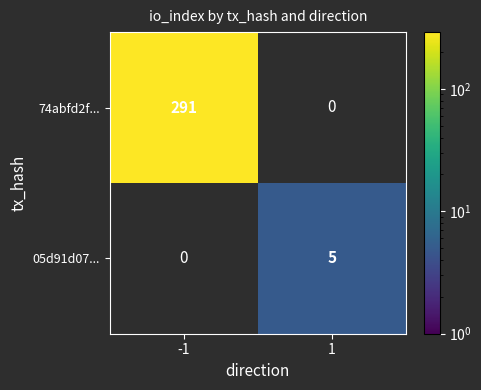

The 74abfd2f... series shows 462 at -1. True or false?

False